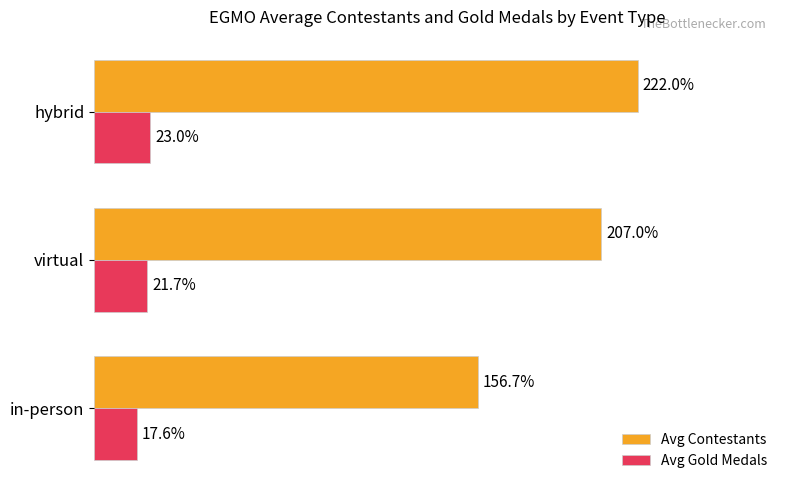

At which category does the chart reach its minimum across all series?

in-person